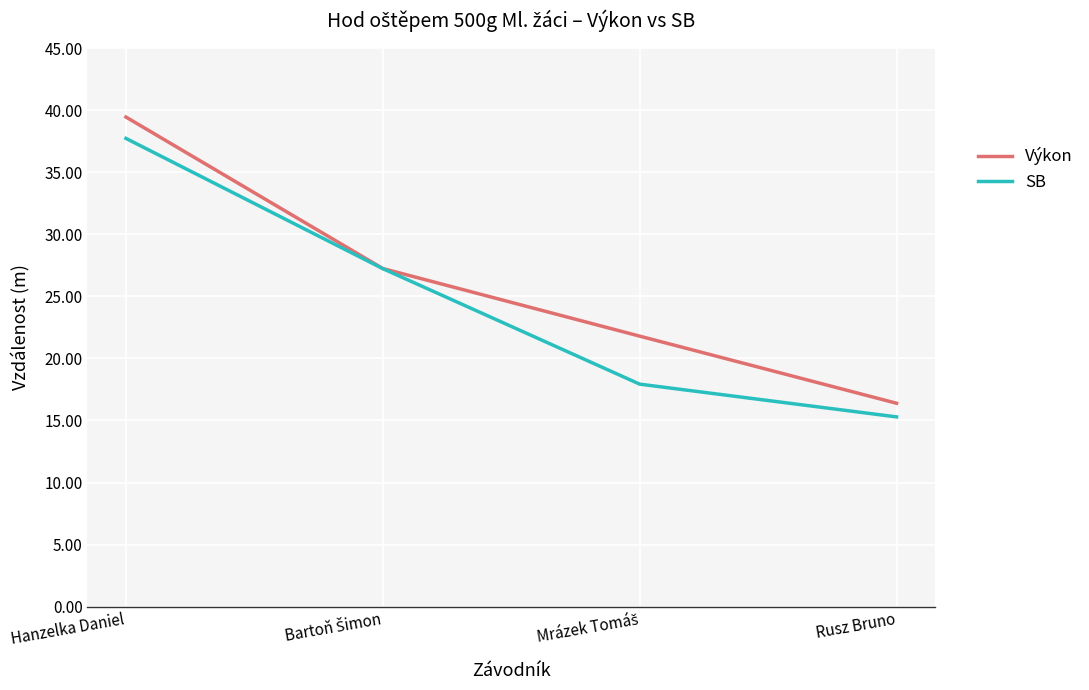

True or false: SB has more than 0 interior local peaks.

False